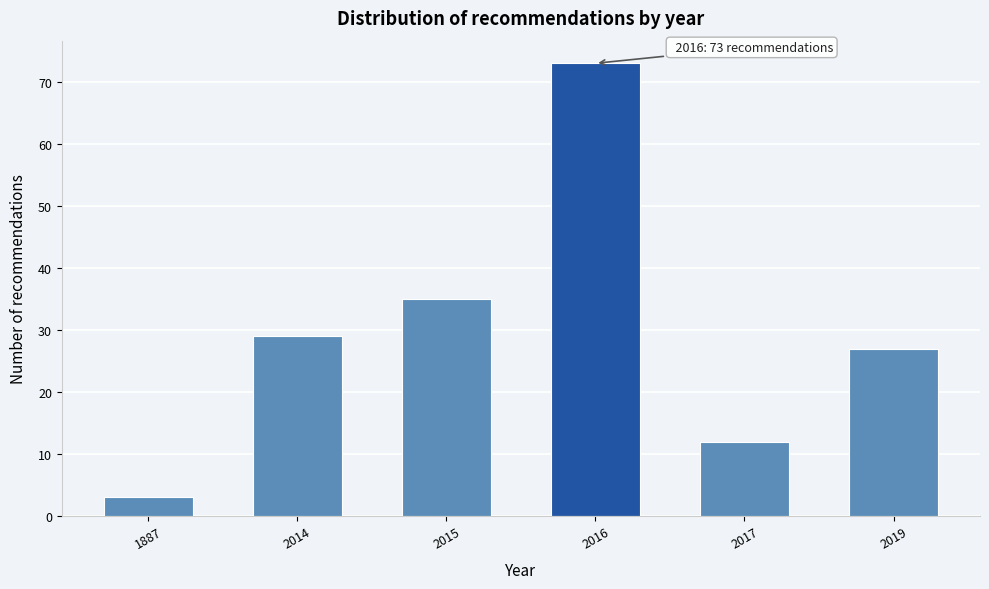

Reading right to left, list all the values displayed in this chart.

27	12	73	35	29	3